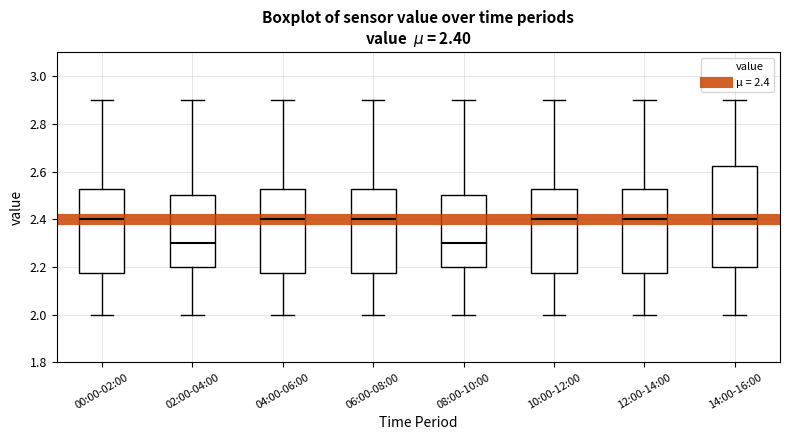

Comparing the boxes themselves (not the whiskers), which one is the tallest?

14:00-16:00